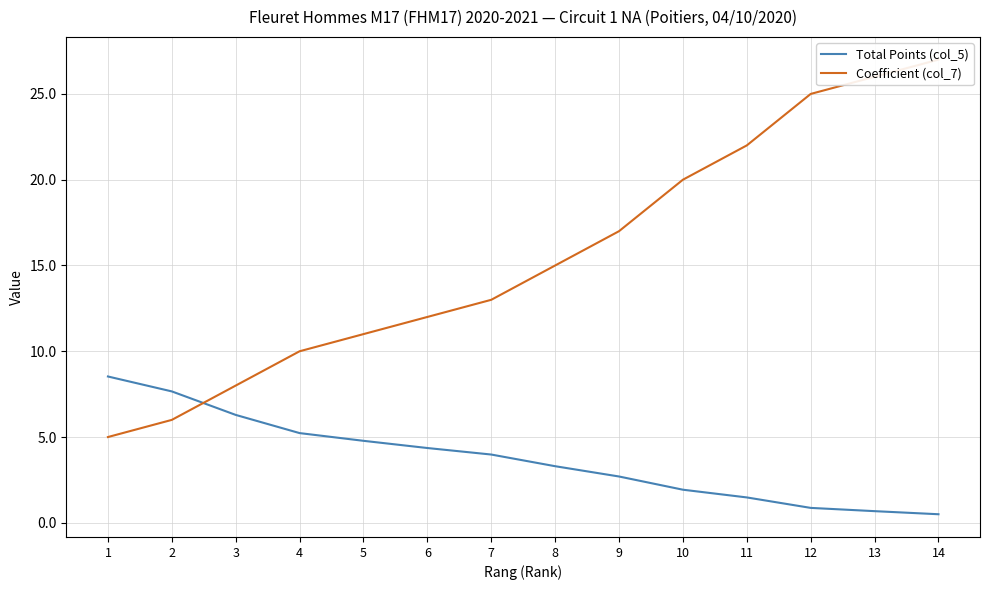

Between which two adjacent categories do Total Points (col_5) and Coefficient (col_7) first intersect?

2 and 3